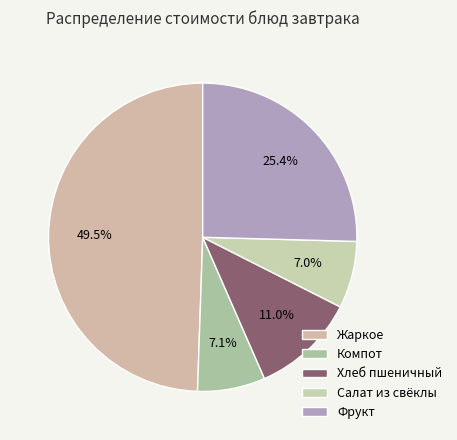

To the nearest percent, what is the difference between the largest and smallest slice percentages?

42%